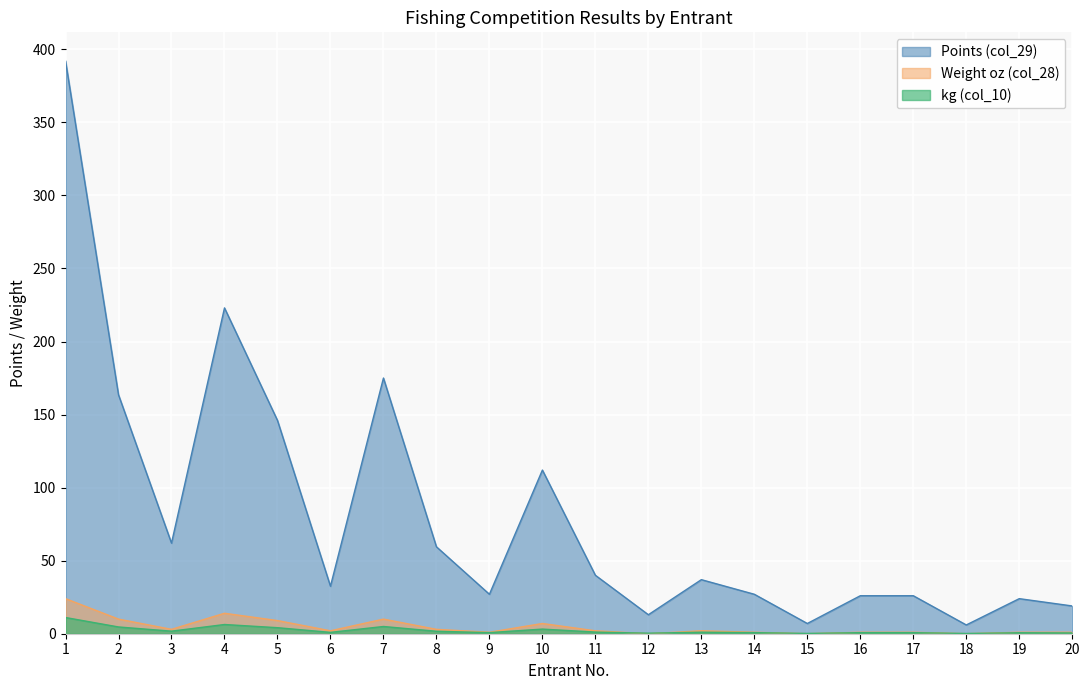

What is the difference between the maximum and minimum values in the Weight oz (col_28) series?

24.0